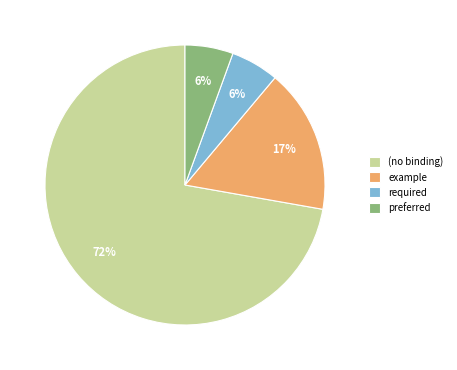

Which category has the biggest portion of the pie?

(no binding)